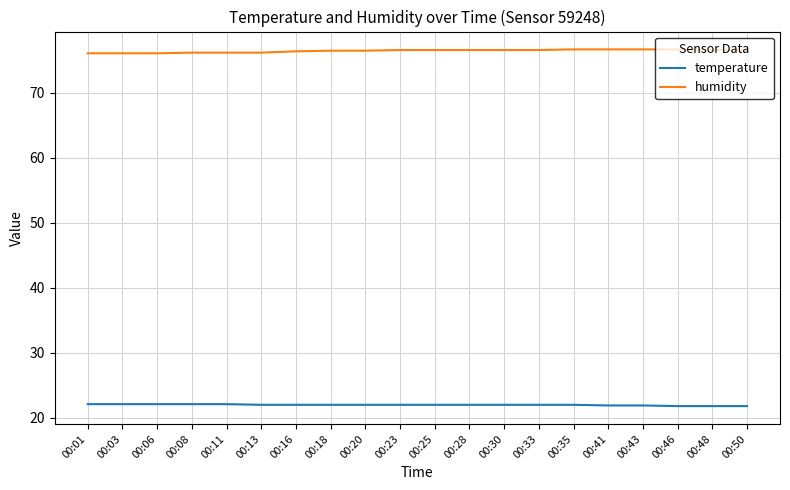

True or false: humidity has a value of 126.0 at 00:43.

False